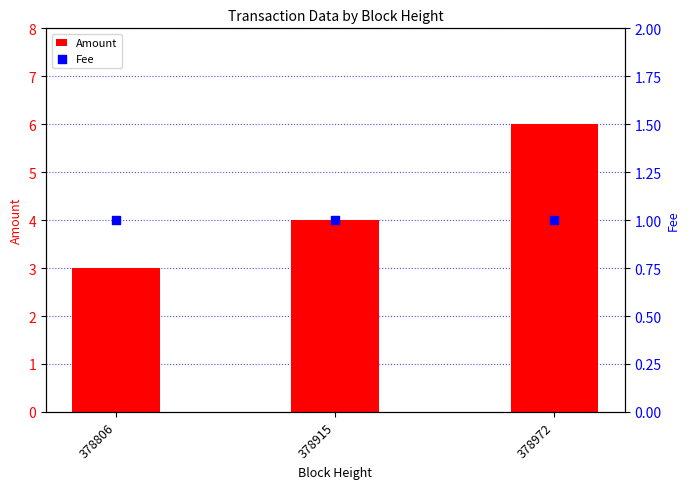

At how many categories does at least one series exceed 5?

1